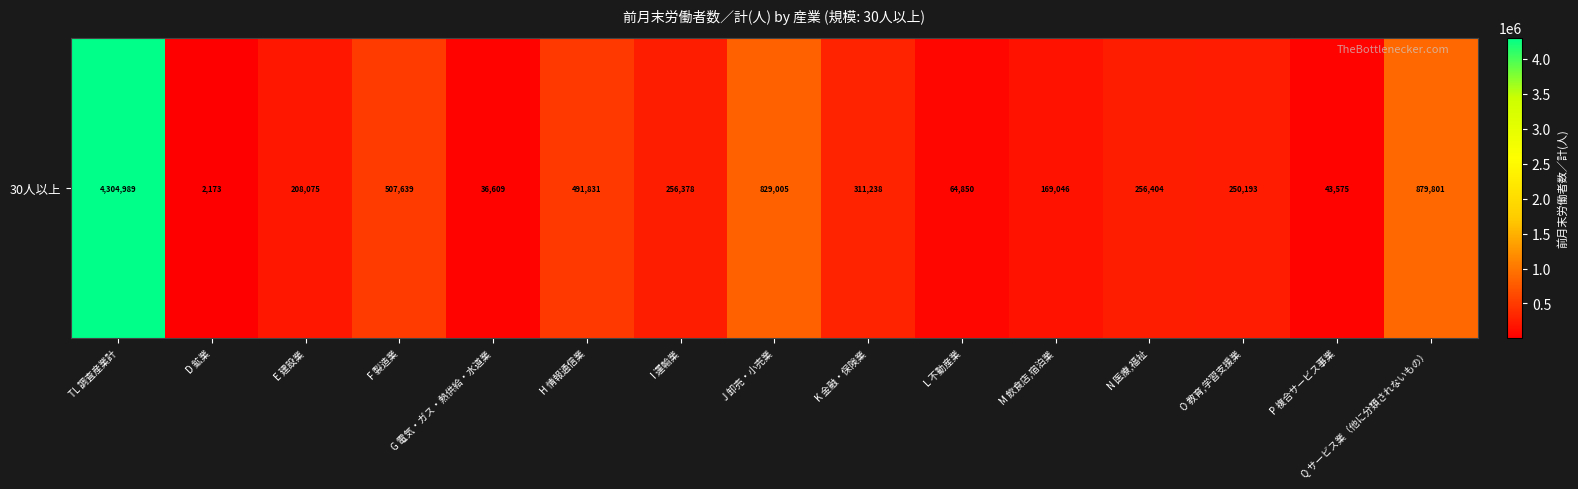

Rank the categories by value from highest to lowest.

TL 調査産業計, Q サービス業（他に分類されないもの）, J 卸売・小売業, F 製造業, H 情報通信業, K 金融・保険業, N 医療,福祉, I 運輸業, O 教育,学習支援業, E 建設業, M 飲食店,宿泊業, L 不動産業, P 複合サービス事業, G 電気・ガス・熱供給・水道業, D 鉱業